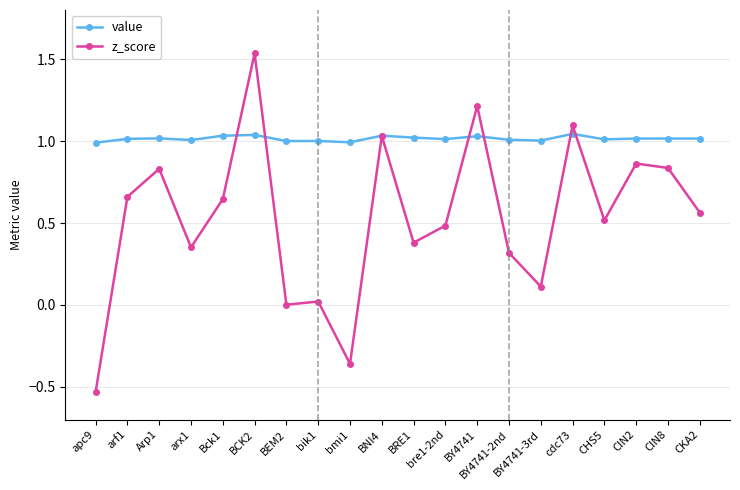

What is the difference between the maximum and minimum values in the z_score series?

2.1